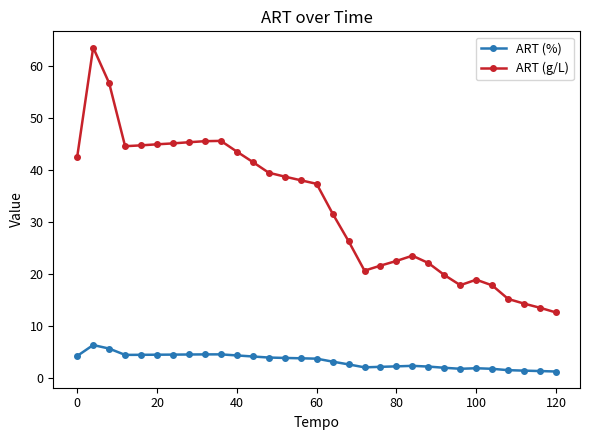

Which series has the largest total across all categories?

ART (g/L)